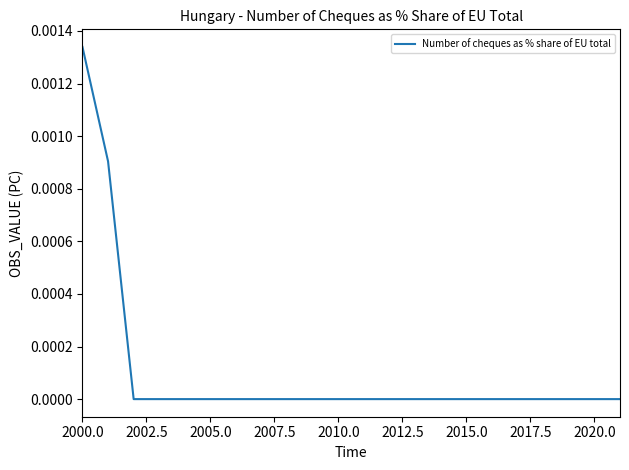

Does the chart have visible grid lines?

No